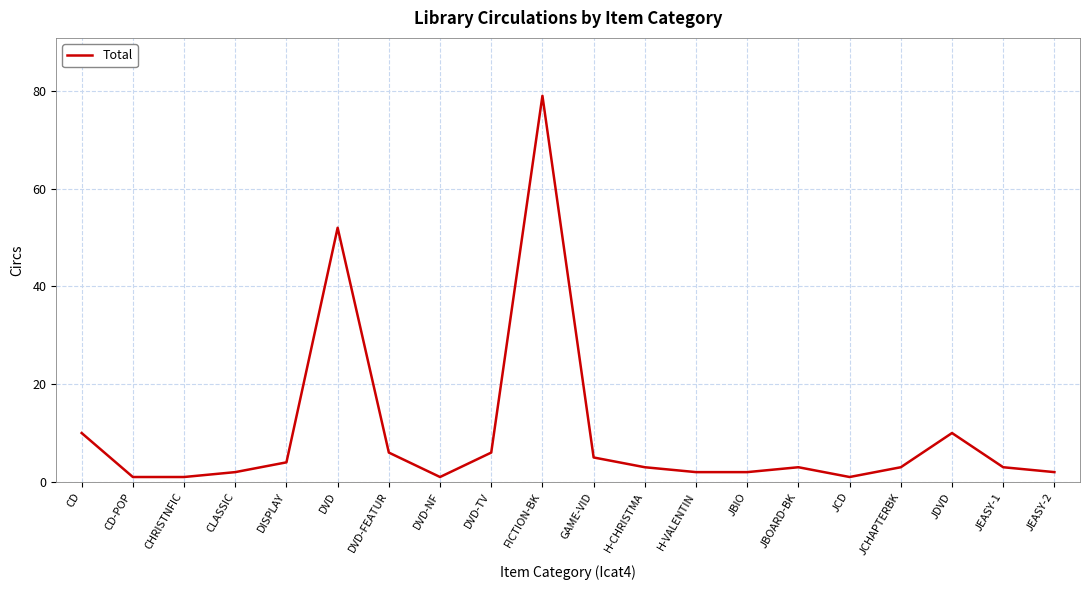

True or false: the data shows 4 at DISPLAY.

True